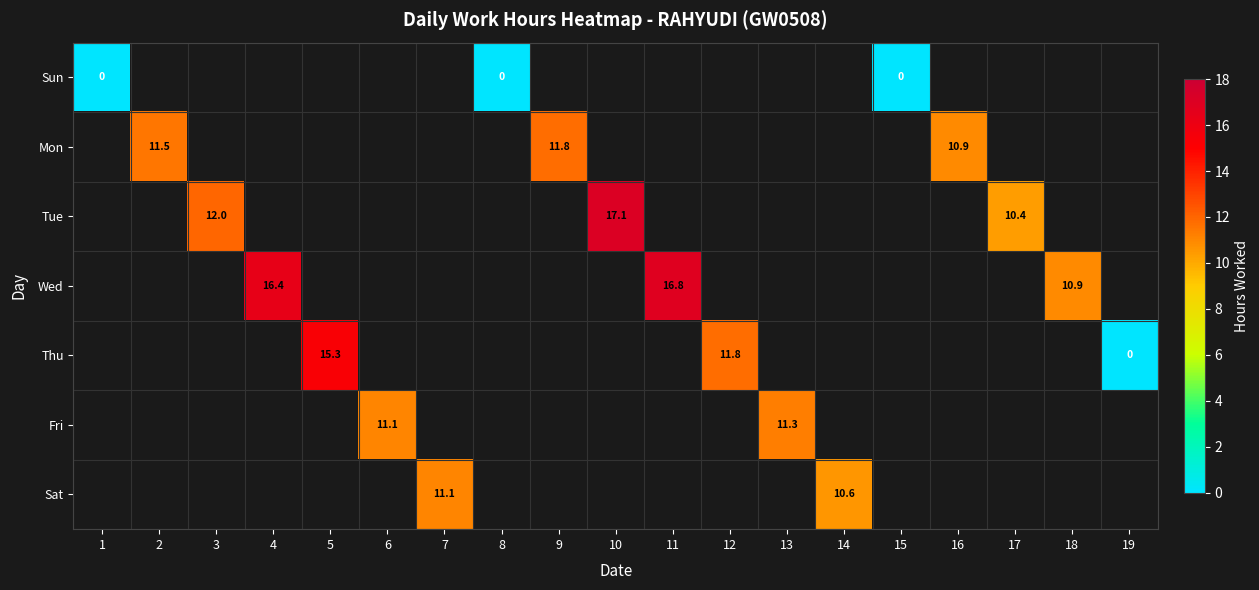

The Tue series shows 17.1 at 10. True or false?

True